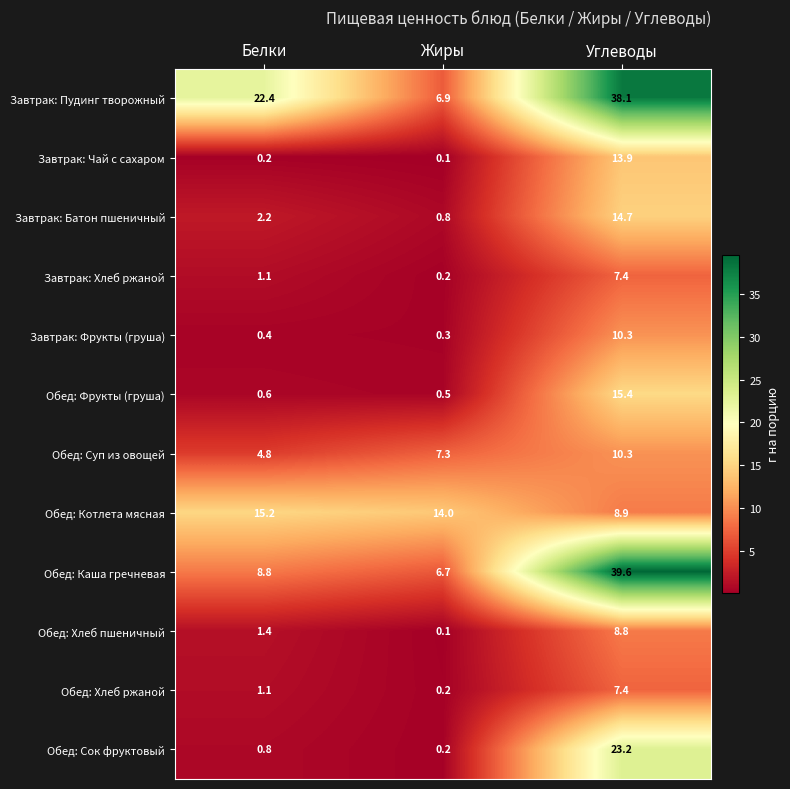

What is the difference between the highest and lowest values at Жиры?

13.9